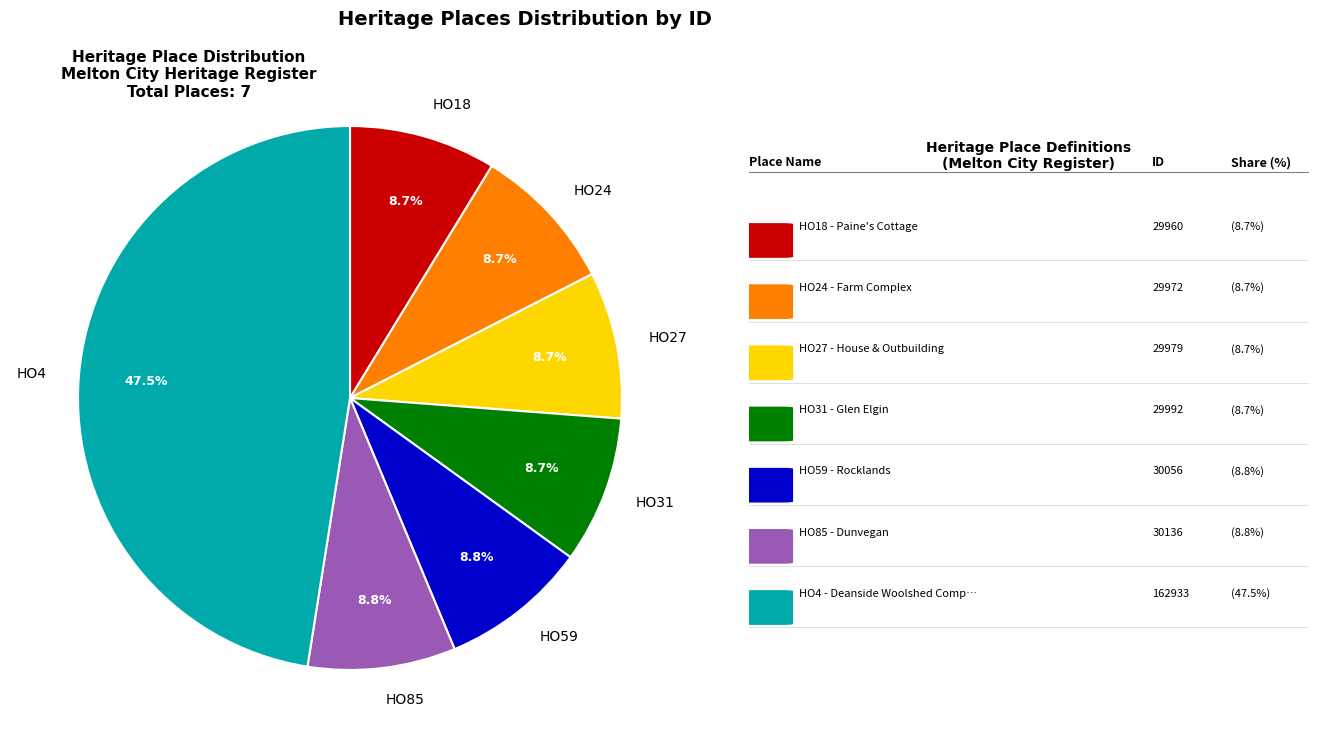

How many segments does this pie chart have?

7